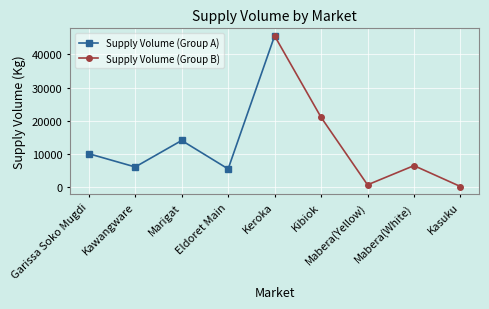

How many interior local valleys does the Supply Volume (Group A) series have?

2